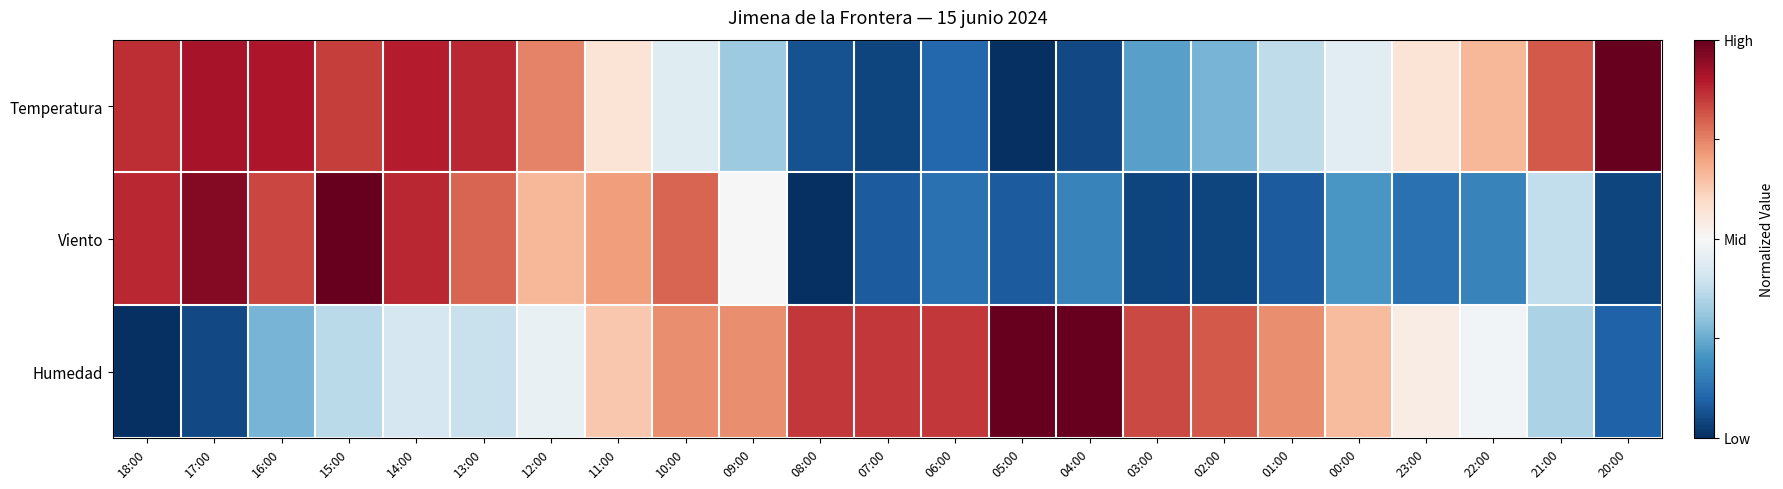

What is the spread (max minus min) of values at 04:00?

1.0